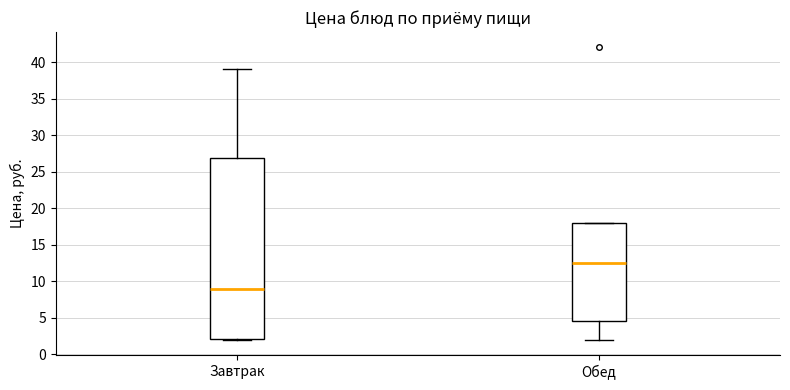

Which box has the lowest median line?

Завтрак